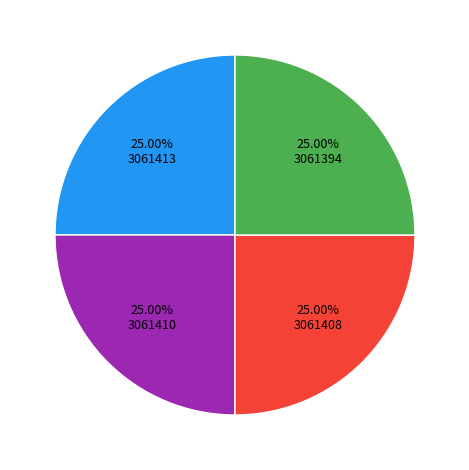

Does any single category account for the majority?

No